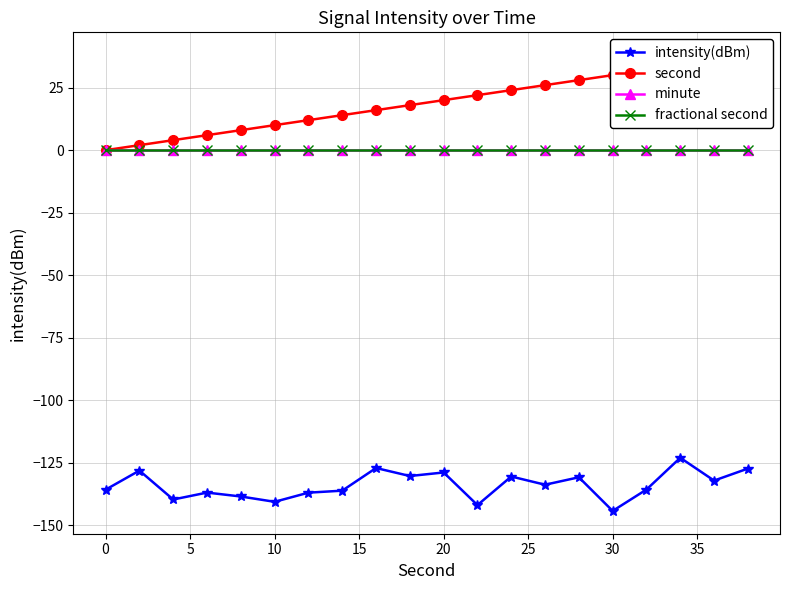

Does the chart have visible grid lines?

Yes